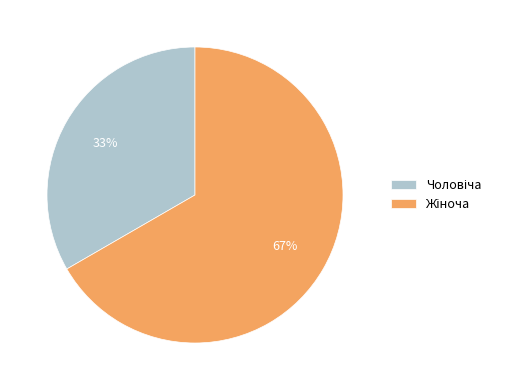

To the nearest percent, what is the average slice percentage?

50%